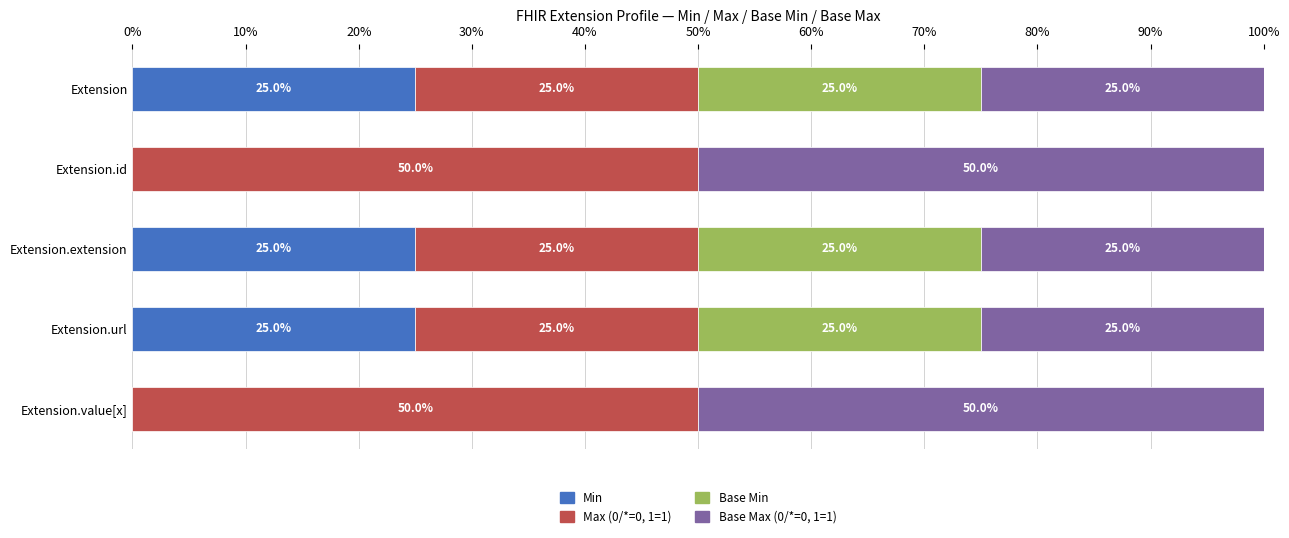

What is the total value across all series at Extension.url?

100